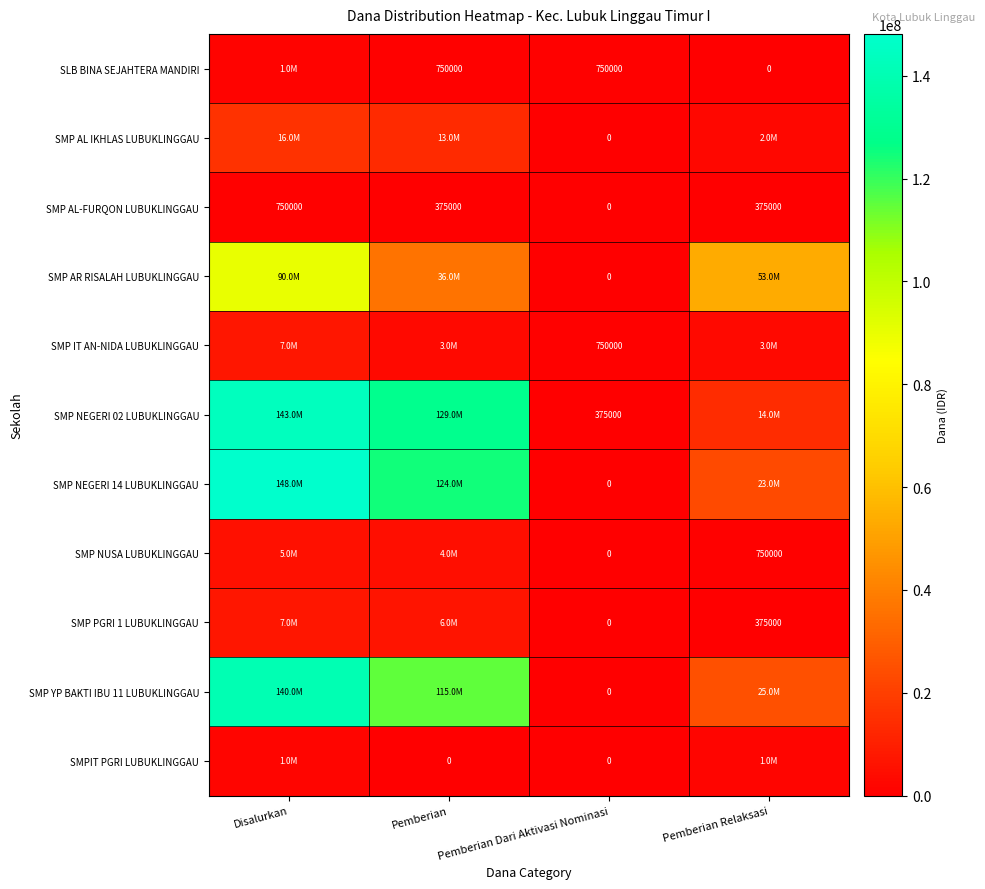

The value of SMP IT AN-NIDA LUBUKLINGGAU at Pemberian Dari Aktivasi Nominasi is 750000. True or false?

True